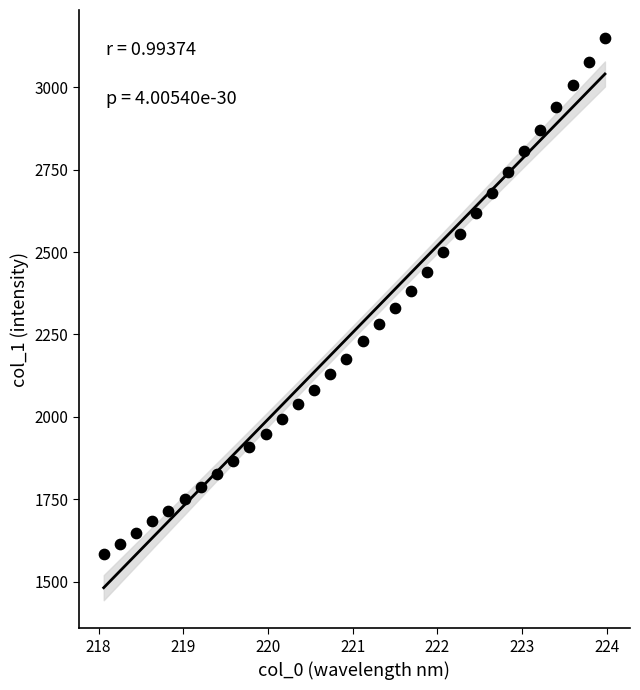

What is the range of X values (max minus min)?

5.9